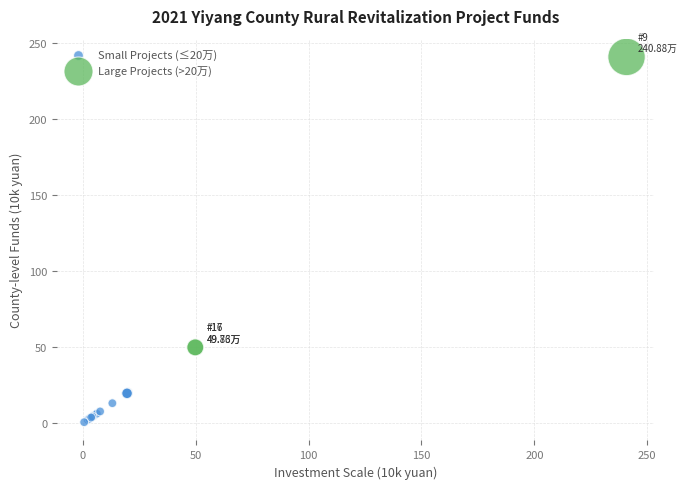

Which series contains the lowest Y value?

Small Projects (≤20万)